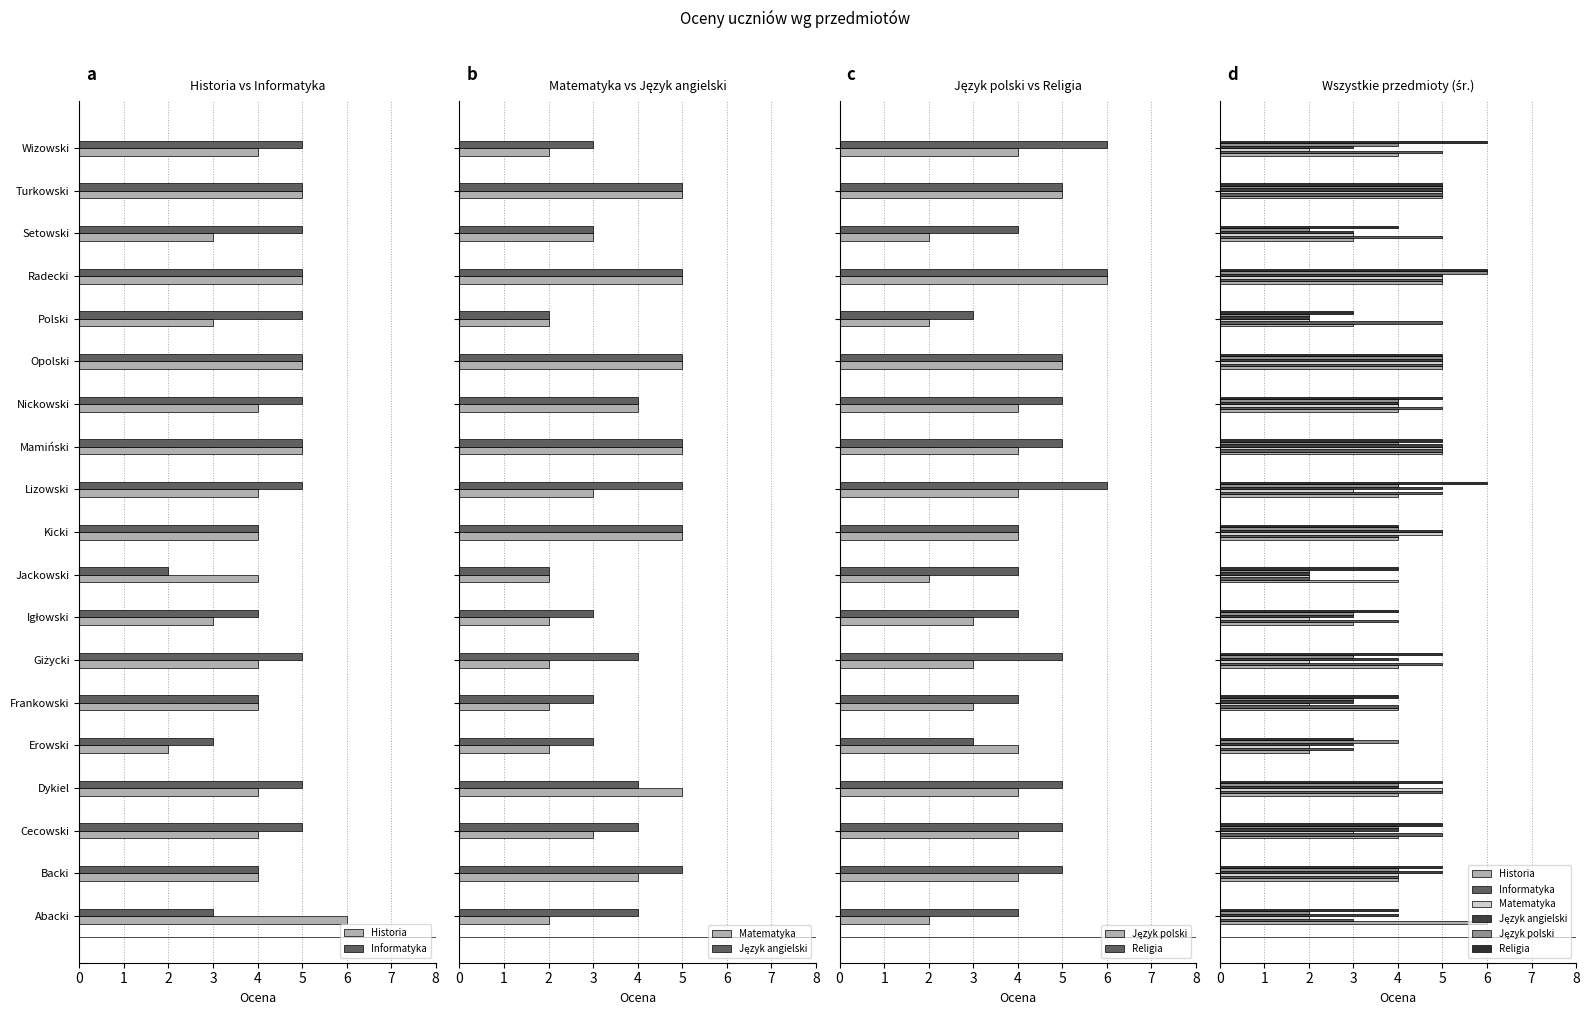

What is the sum of all Religia values?

88